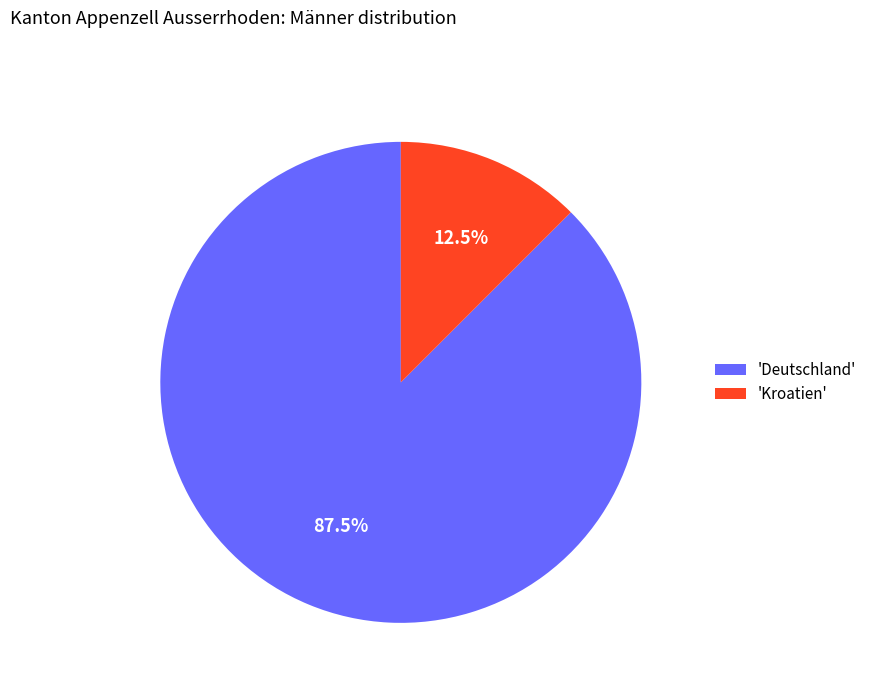

Which category accounts for the majority?

'Deutschland'